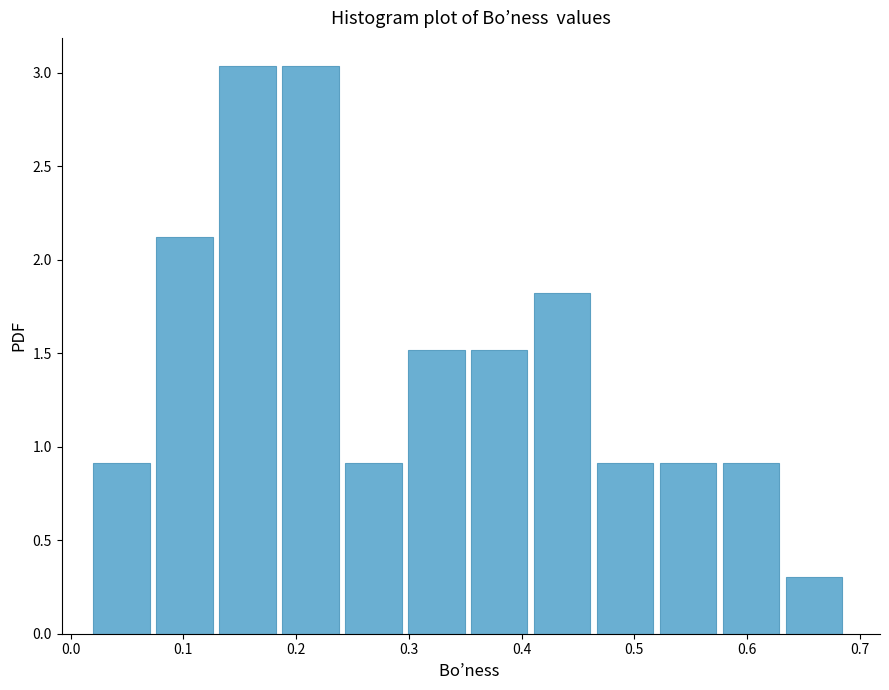

Reading left to right, transcribe this chart: for each bar, give the range it covers on the x-axis and its height. Neither the bar edges nor the heights are printed on the chart, so give them approximately, as read against the axes.

0.02 to 0.08: 0.90
0.08 to 0.13: 2.10
0.13 to 0.19: 3.05
0.19 to 0.24: 3.05
0.24 to 0.30: 0.90
0.30 to 0.36: 1.50
0.36 to 0.41: 1.50
0.41 to 0.47: 1.80
0.47 to 0.52: 0.90
0.52 to 0.58: 0.90
0.58 to 0.63: 0.90
0.63 to 0.69: 0.30